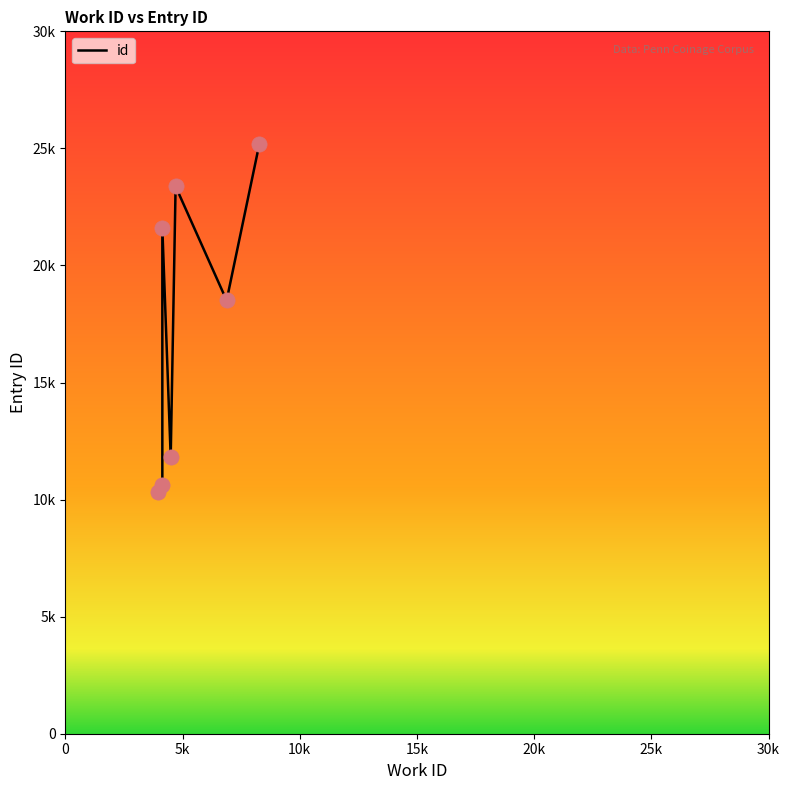

Which has a higher value, 20k or 5k?

20k